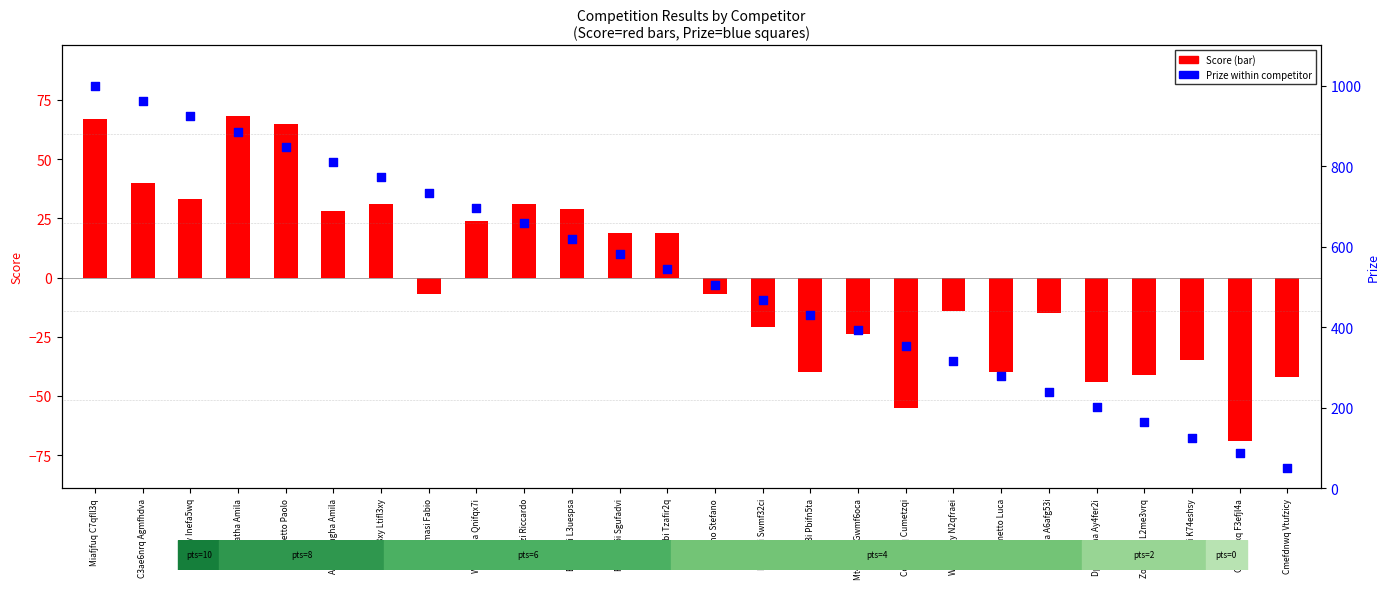

What is the change in value from Maurizi Riccardo to Fabiano Stefano?

-152